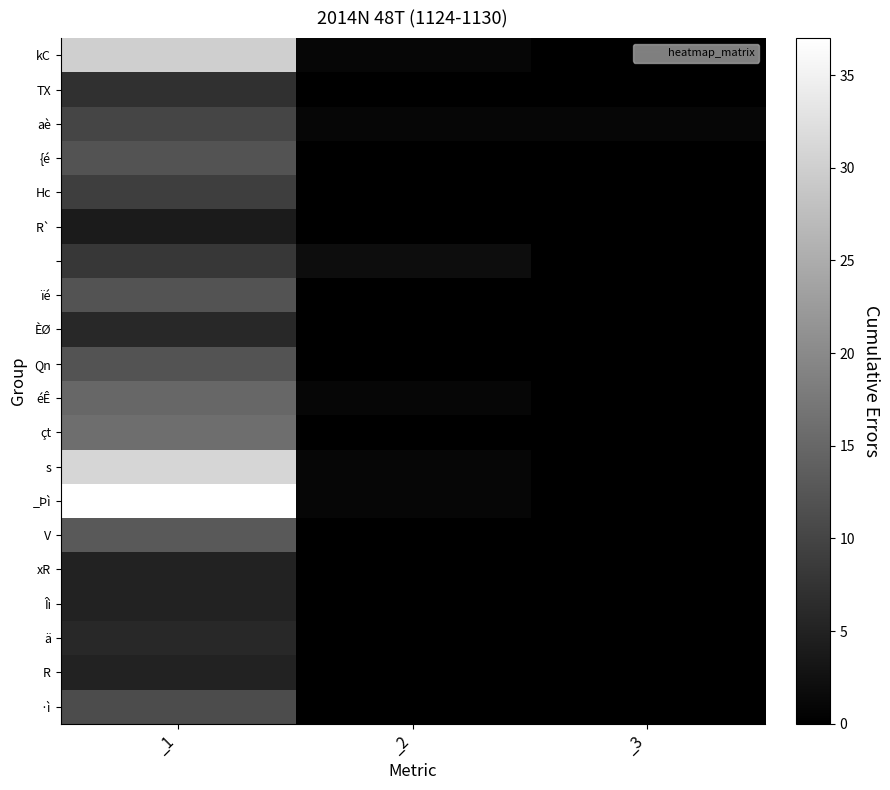

What is the total value across all series at _1?

254